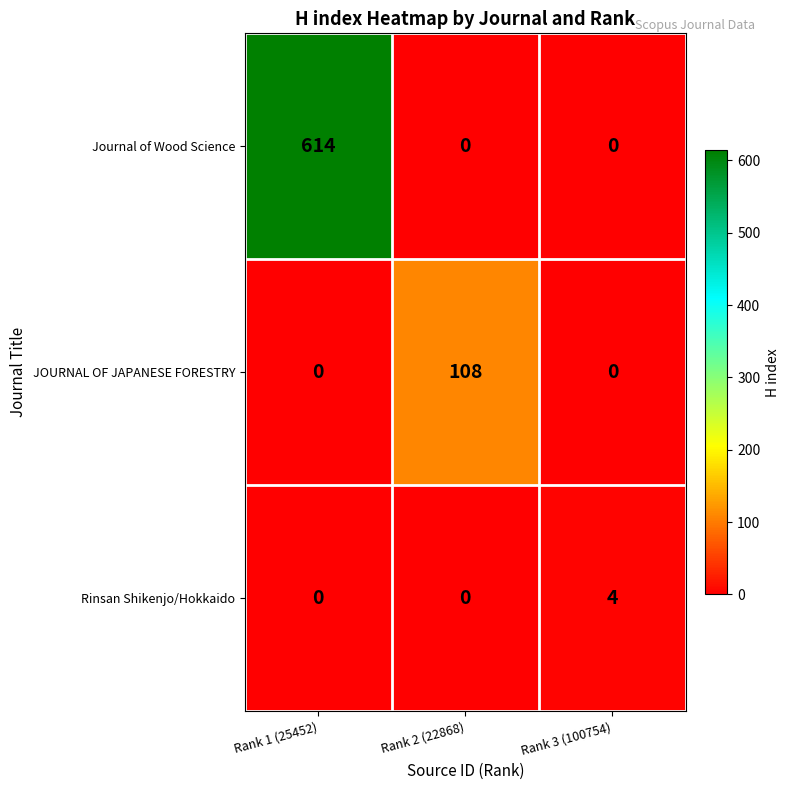

Reading left to right, what are all the values shown in this chart?

Journal of Wood Science: 614	0	0
JOURNAL OF JAPANESE FORESTRY: 0	108	0
Rinsan Shikenjo/Hokkaido: 0	0	4